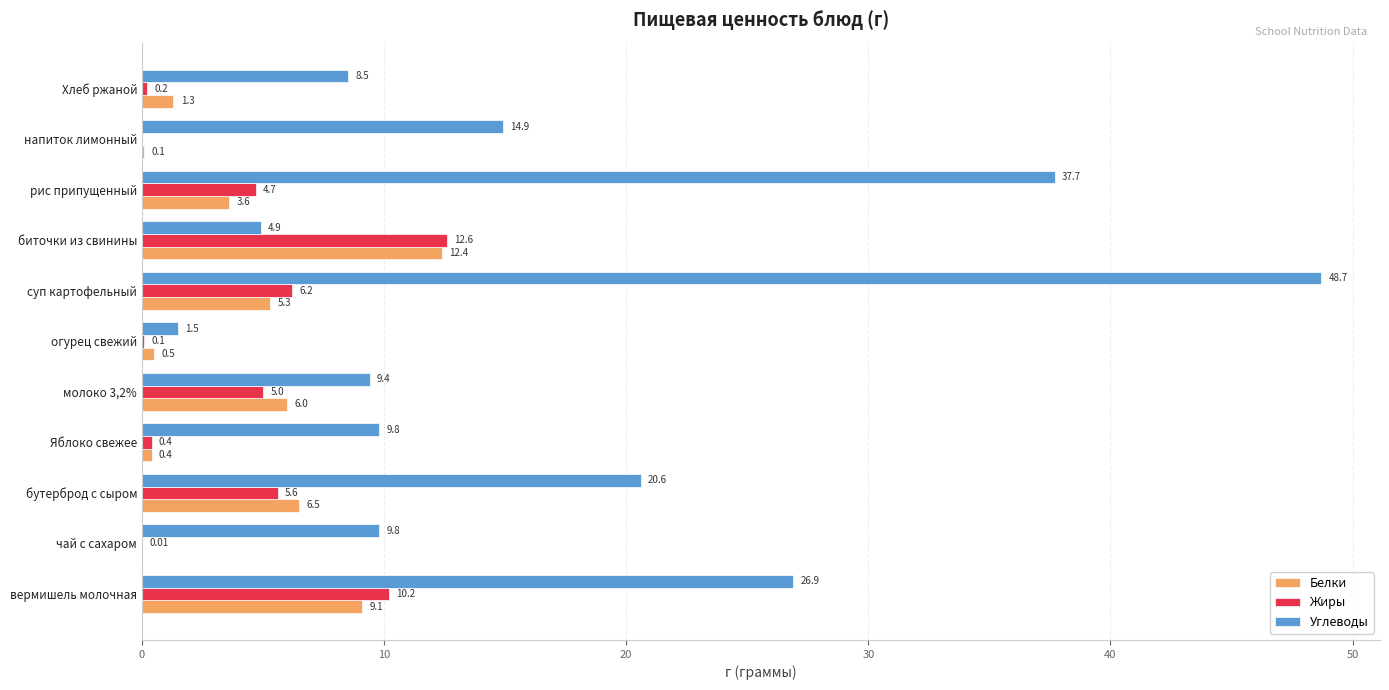

Which series changed the most between Яблоко свежее and Хлеб ржаной?

Углеводы